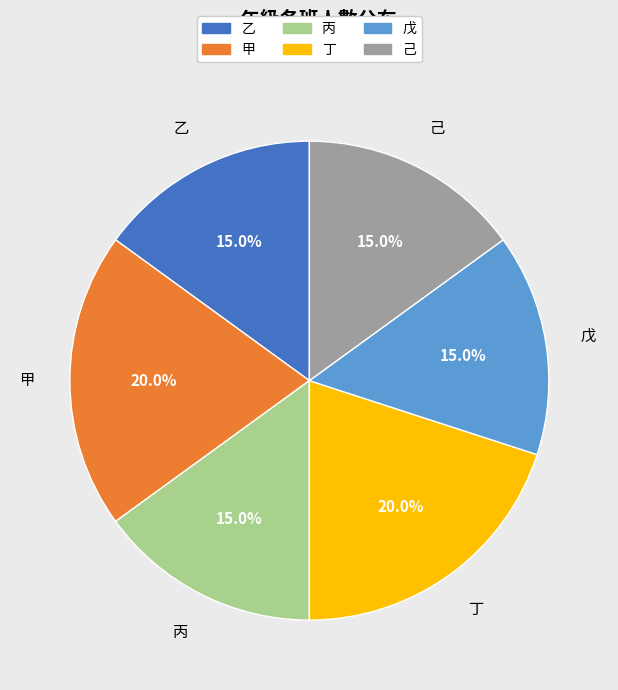

To the nearest percent, what is the difference between the 丁 and 戊 slice percentages?

5%